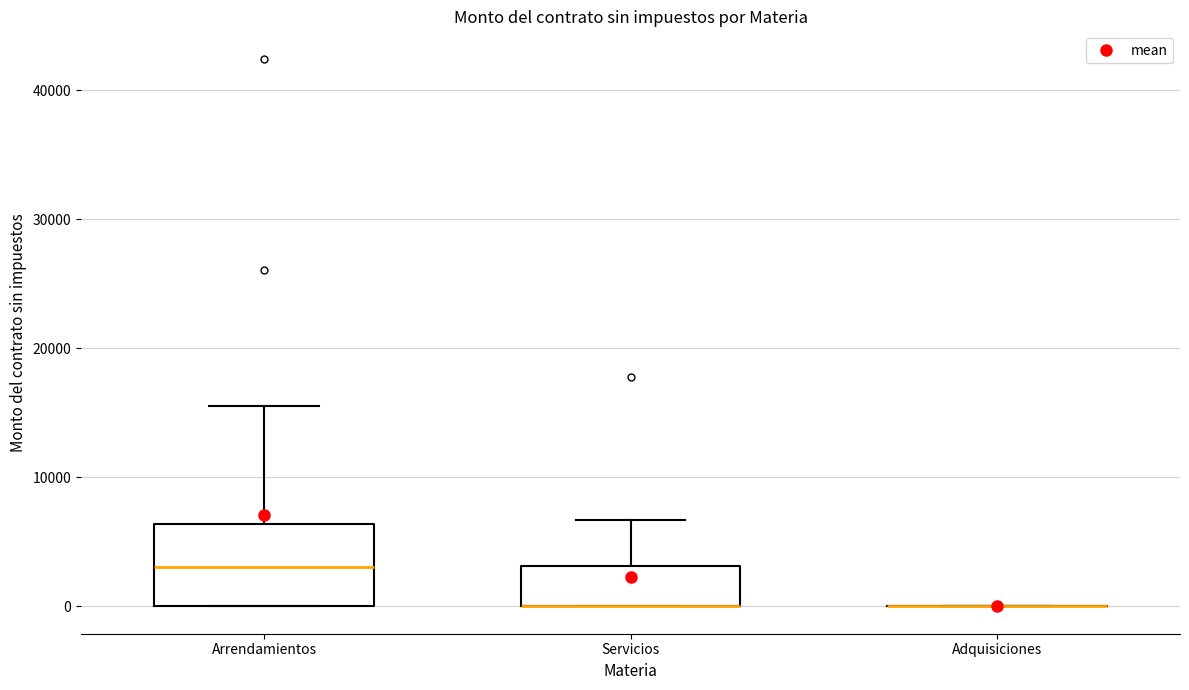

Comparing the boxes themselves (not the whiskers), which one is the tallest?

Arrendamientos